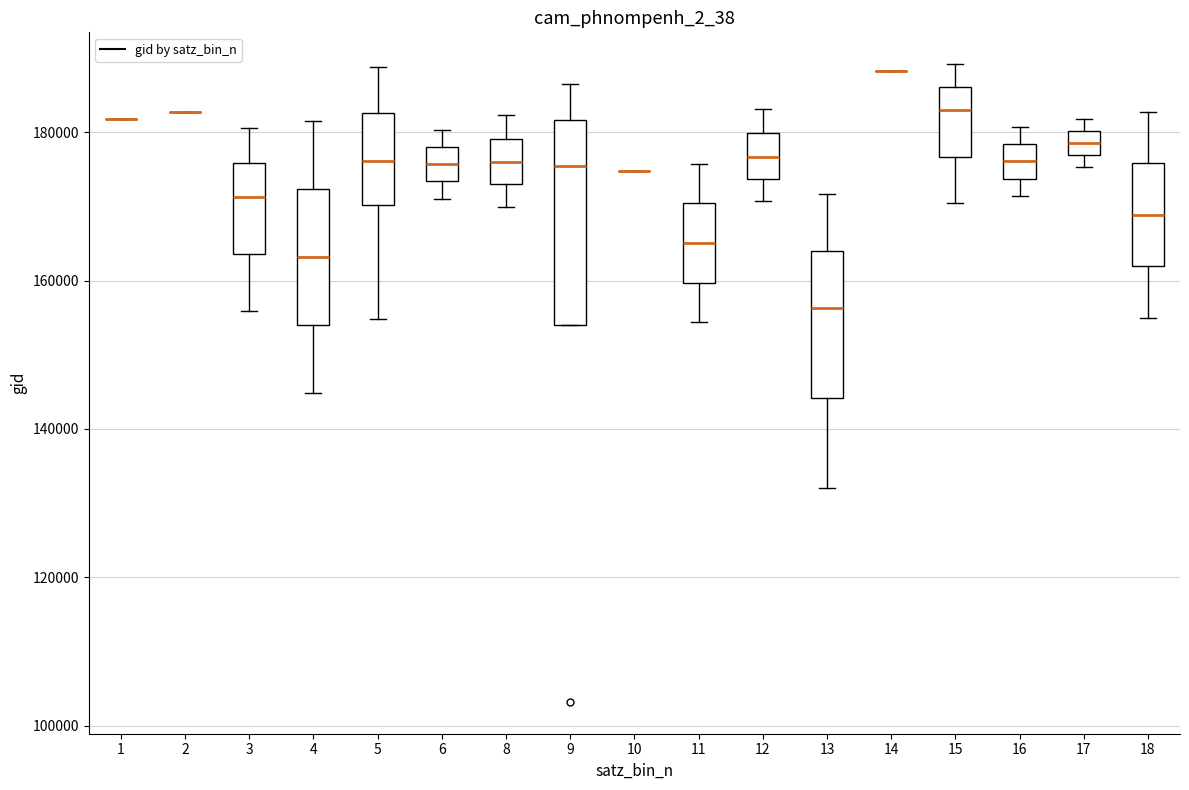

Which box is the tallest, from its lower edge to its upper edge?

9